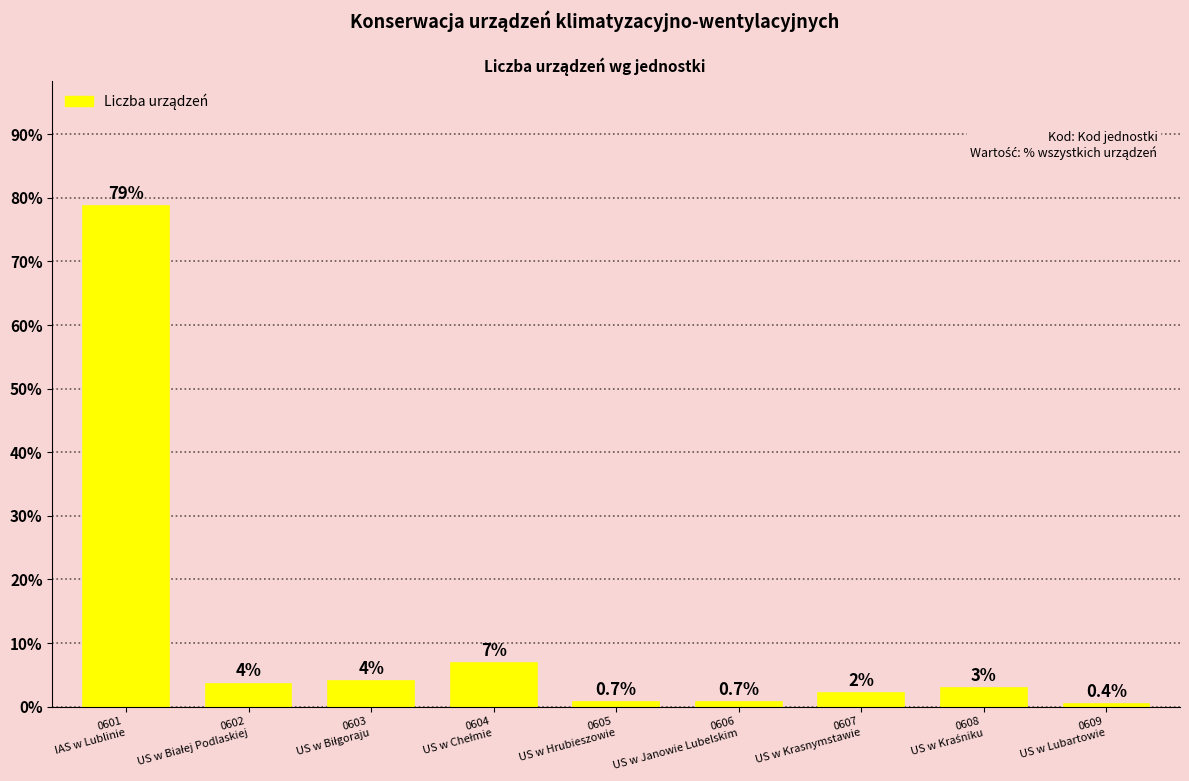

True or false: the data shows 0.7 at 0606
US w Janowie Lubelskim.

True